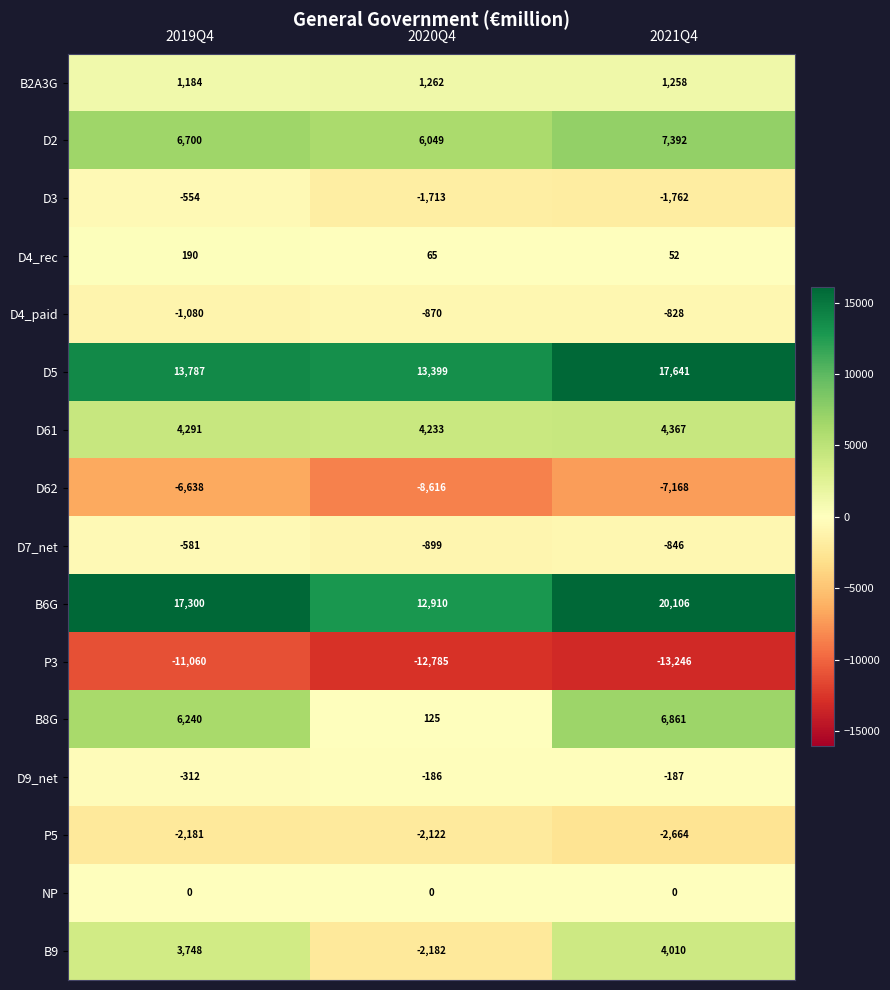

Which series has the largest total across all categories?

B6G